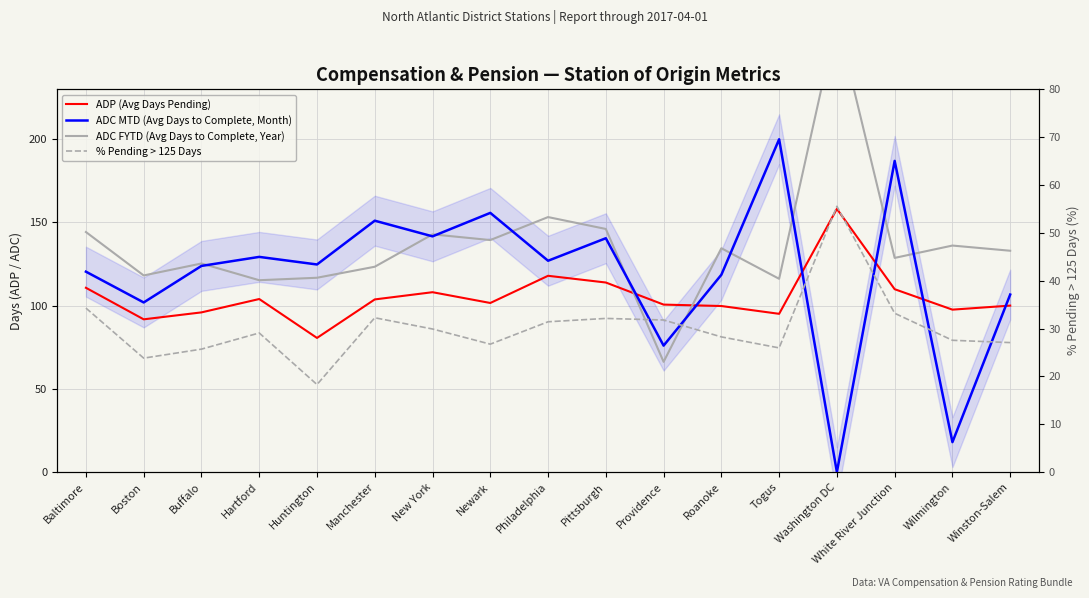

Which series has the largest total across all categories?

ADC FYTD (Avg Days to Complete, Year)